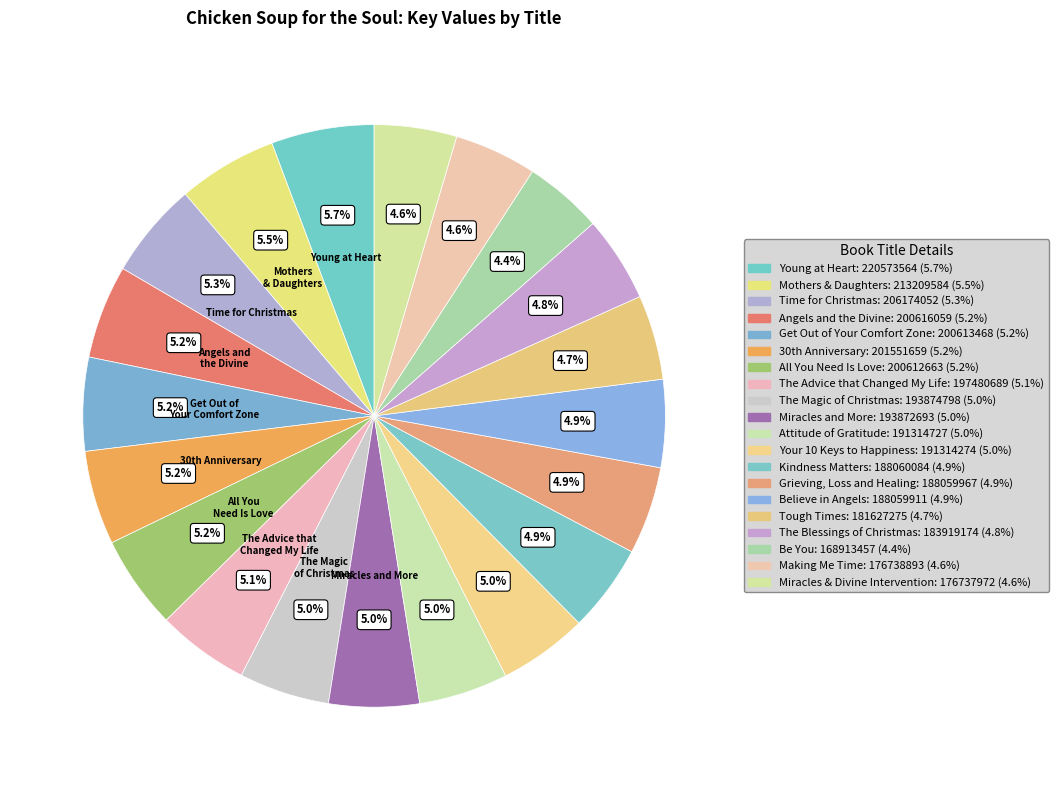

What percentage do The Blessings of Christmas and Miracles & Divine Intervention together represent?

9.3%